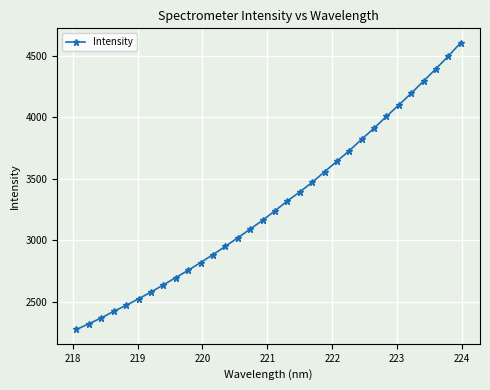

What is the maximum value shown in the chart?

4604.4